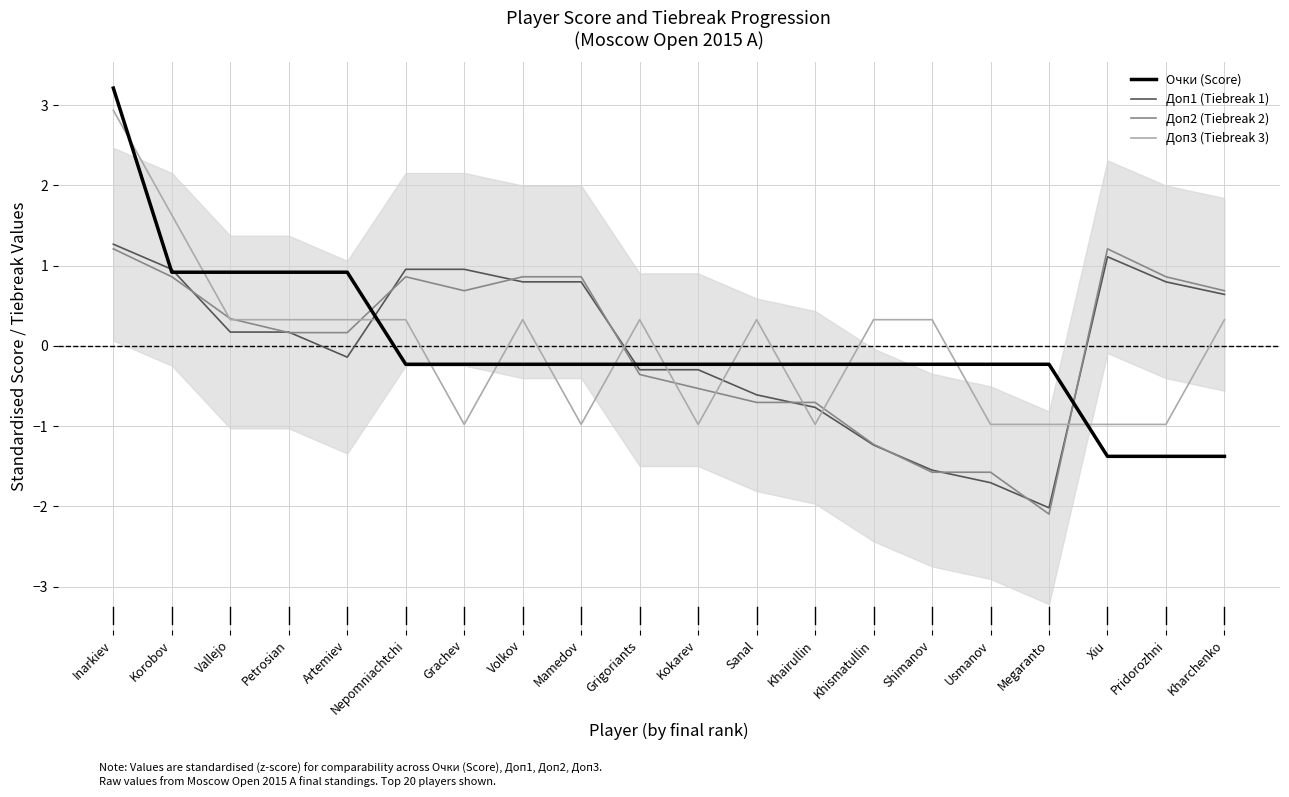

Count the number of data series in this chart.

4